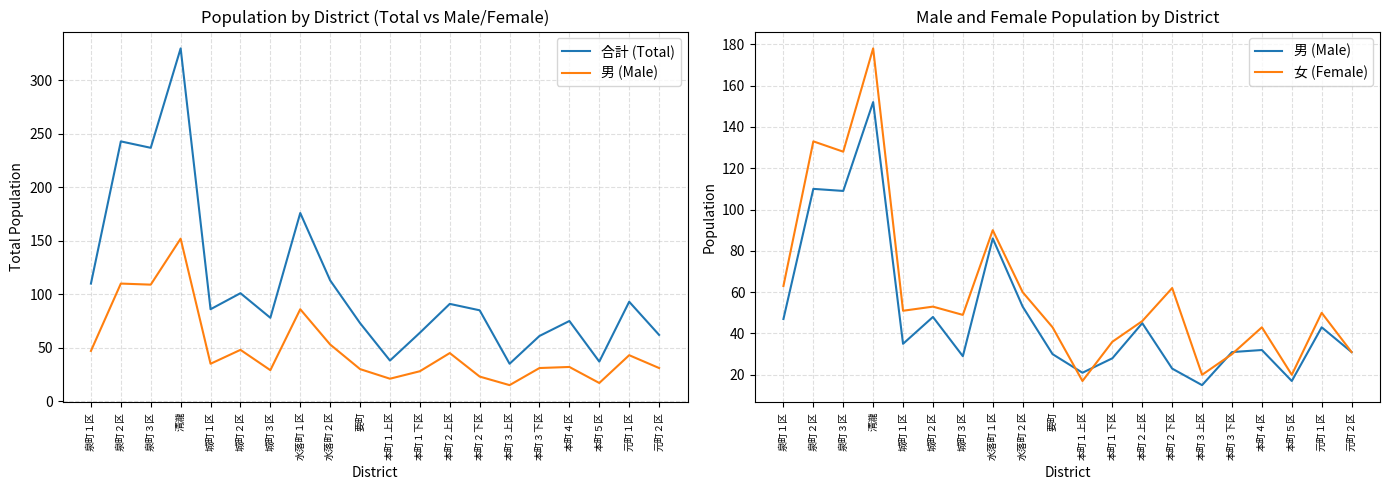

What is the label of the 18th point from the left?

本町５区